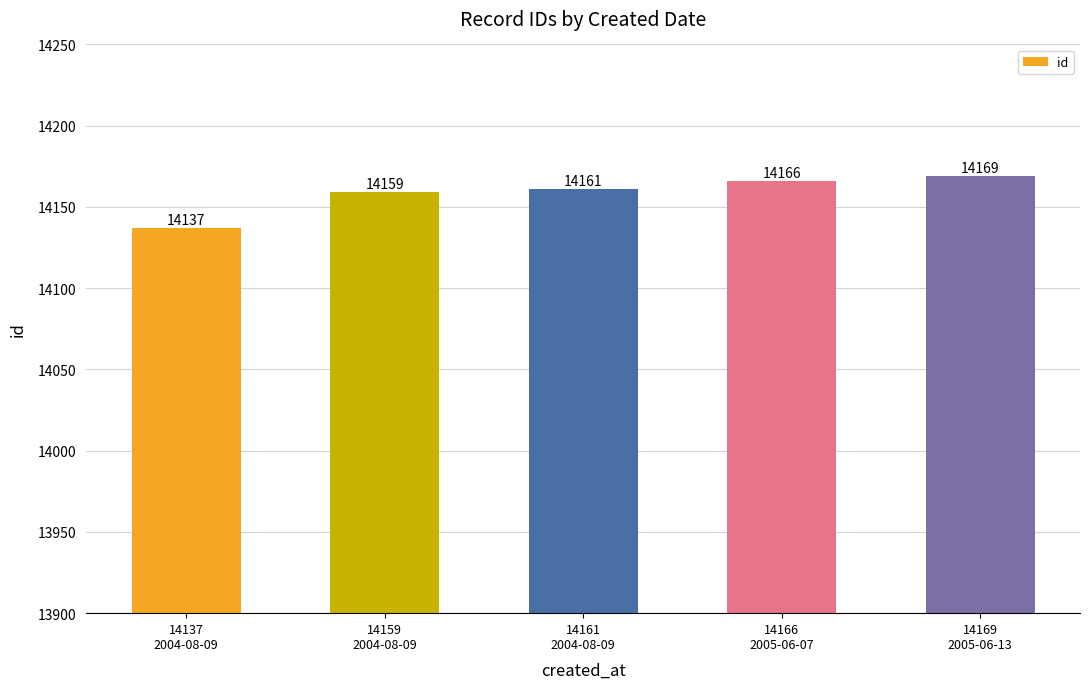

What is the ratio of the value at 14159
2004-08-09 to the value at 14166
2005-06-07?

1.0